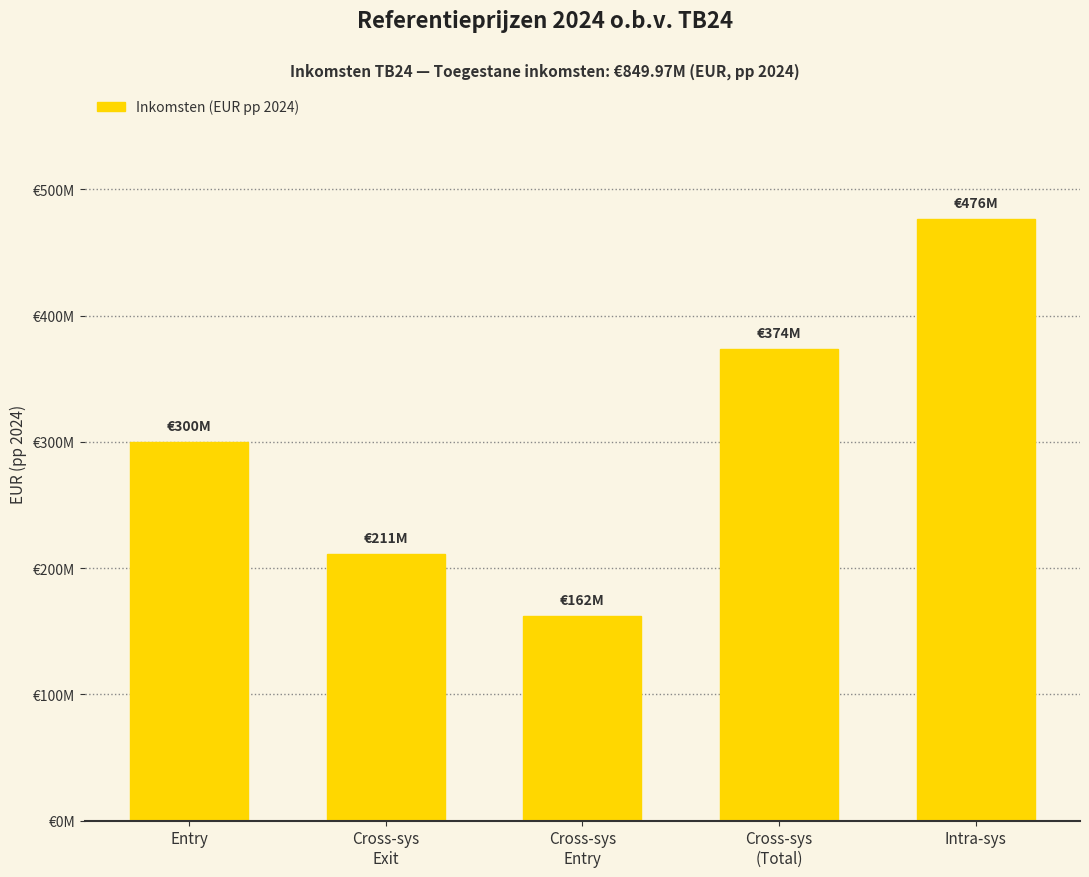

Are the bars horizontal?

No